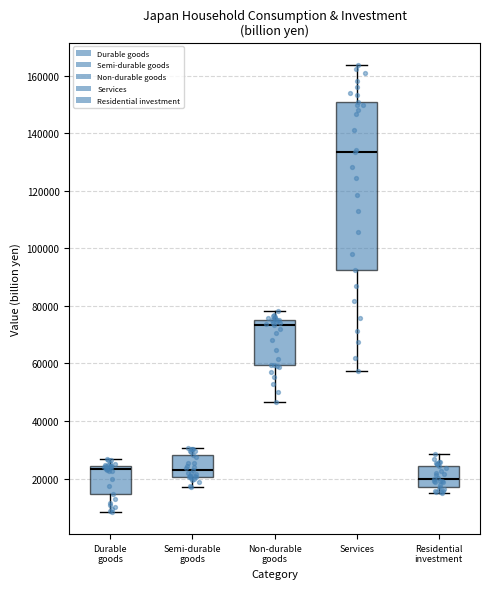

Reading left to right, transcribe this box plot: for each box, give where its median line is, the range the box spans, and where its two whiskers end, as read against the y-axis. The values are not printed on the chart, so give them approximately, as read against the axis.

Durable goods: median 24000 (just below the box's upper edge), box 14000 to 24000, whiskers 8000 to 26000
Semi-durable goods: median 22000, box 20000 to 28000, whiskers 18000 to 30000
Non-durable goods: median 74000, box 60000 to 76000, whiskers 46000 to 78000
Services: median 134000, box 92000 to 152000, whiskers 58000 to 164000
Residential investment: median 20000, box 16000 to 24000, whiskers 14000 to 28000